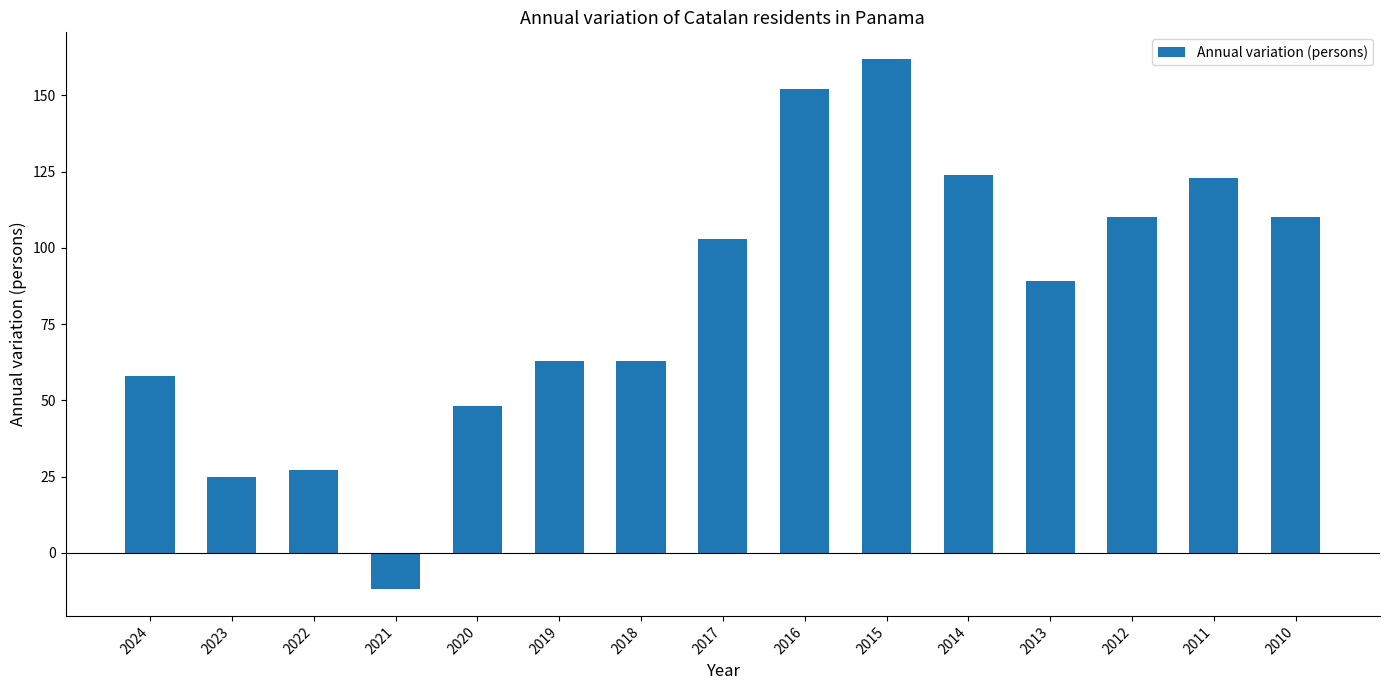

What is the greatest value displayed?

162